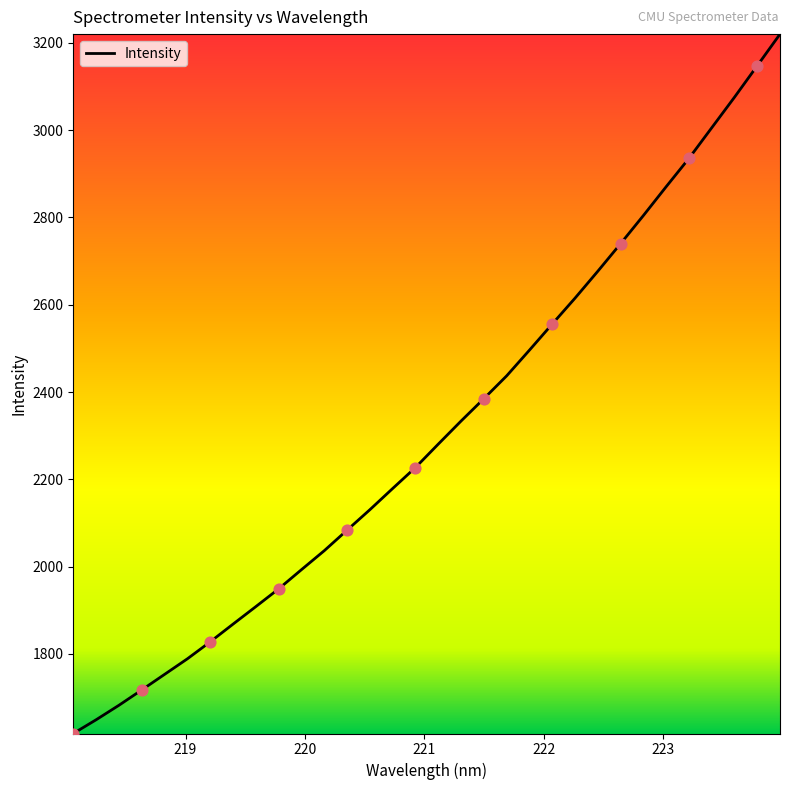

What is the greatest value displayed?

3220.3